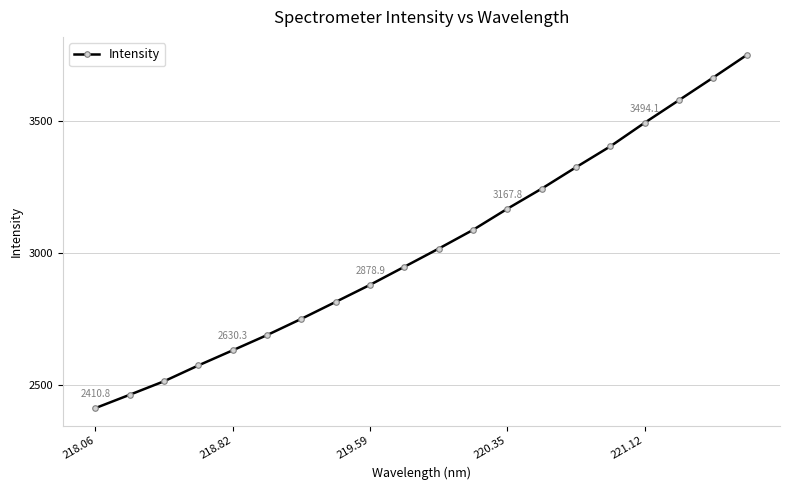

What is the difference between the second highest and second lowest values?

1204.4